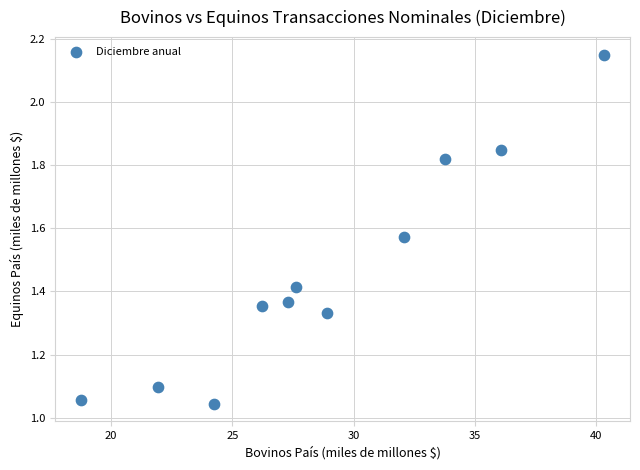

What is the average Y value?

1.5